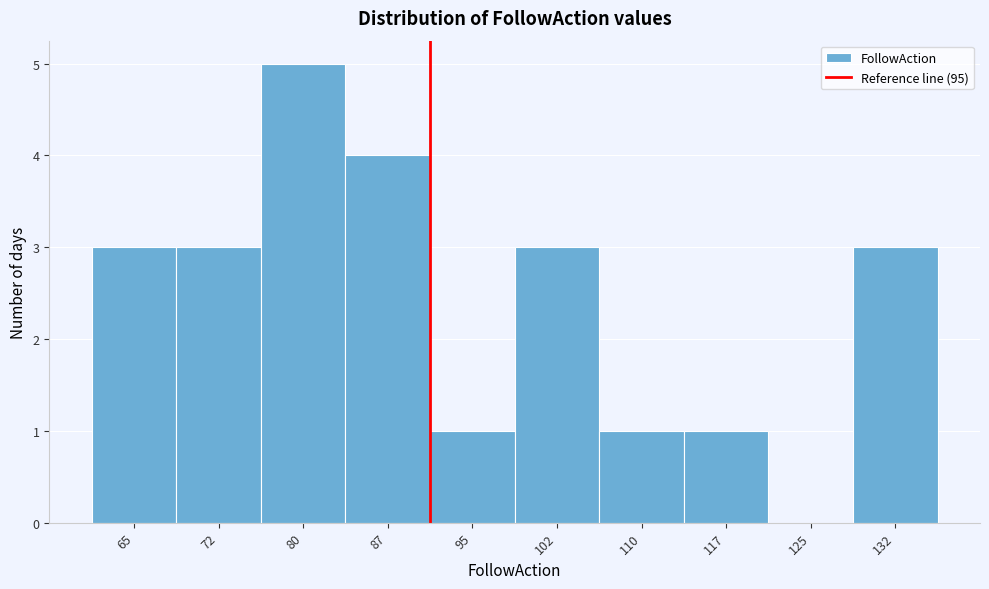

Reading right to left, extract all data points from this chart.

132=3	125=0	117=1	110=1	102=3	95=1	87=4	80=5	72=3	65=3